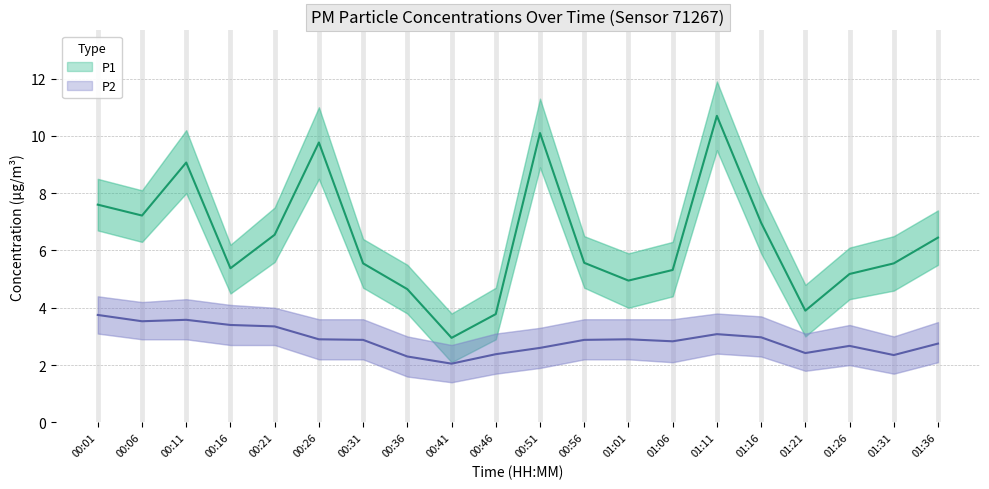

Is it true that P2 equals 2.5 at 00:11?

False